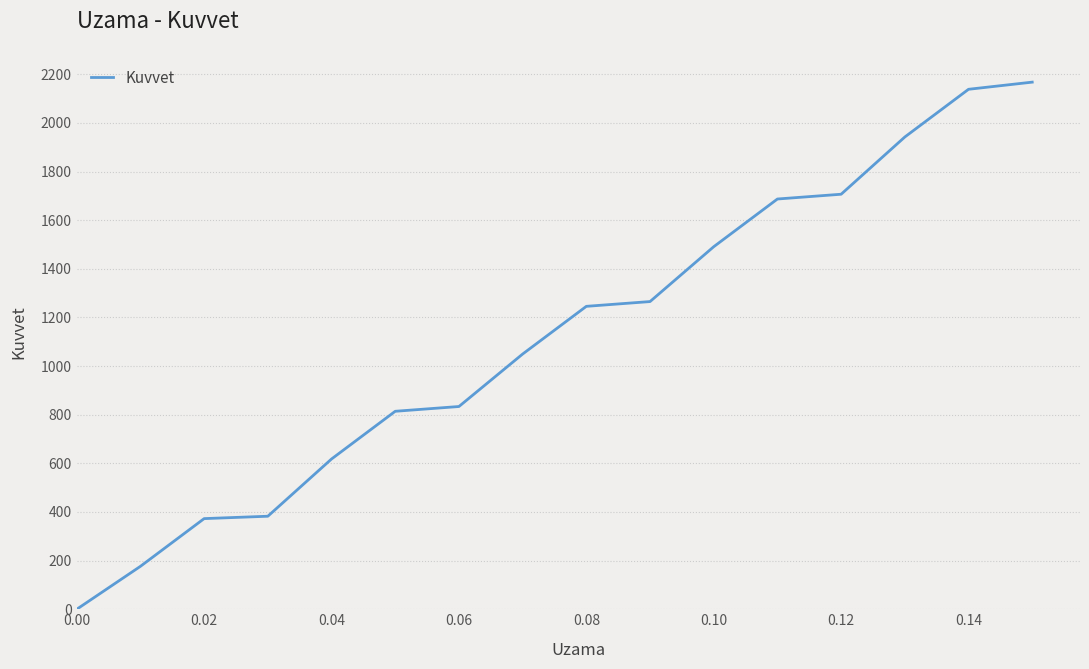

What is the sum of all values?

17893.4